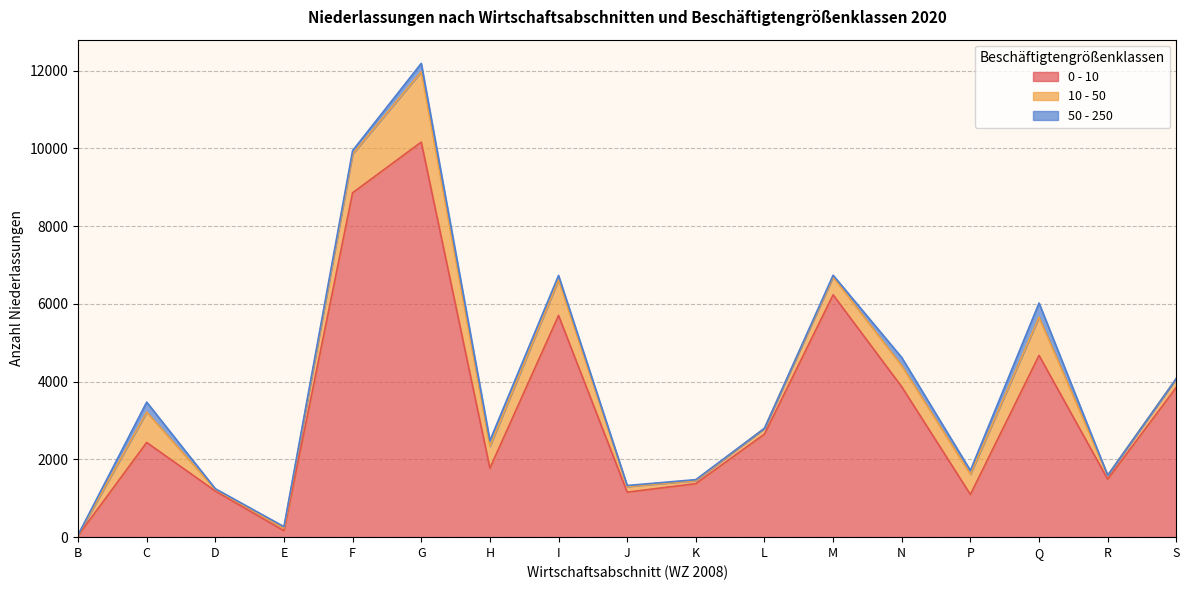

Read the 0 - 10 value at I.

5702